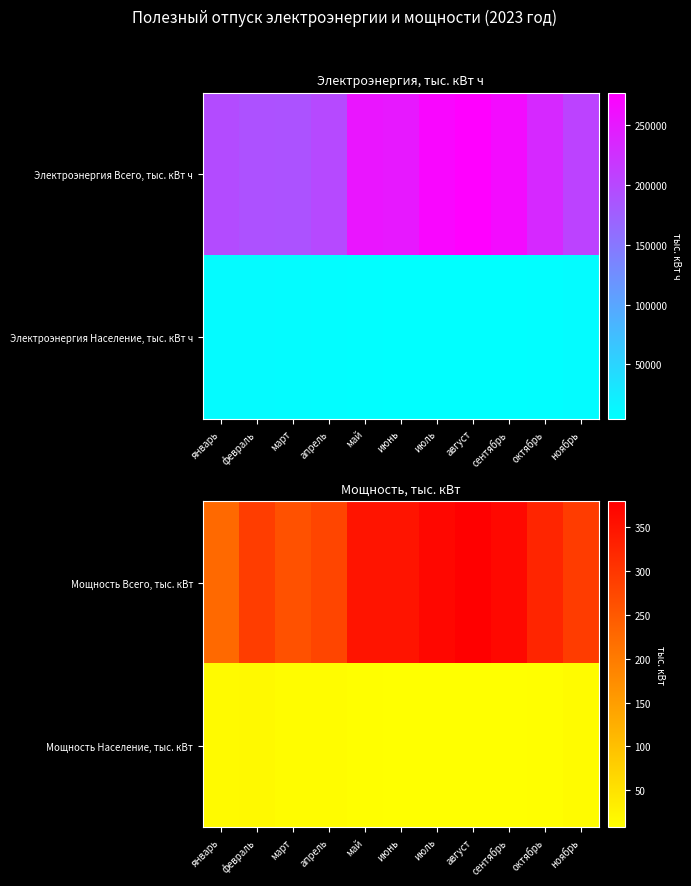

What is the smallest value displayed?

7.7